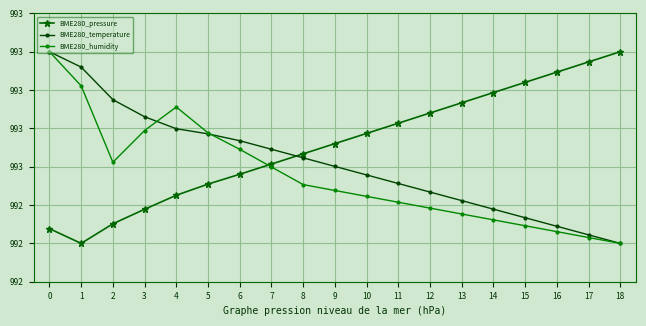

What value does the BME280_pressure series have at 0?

992.2